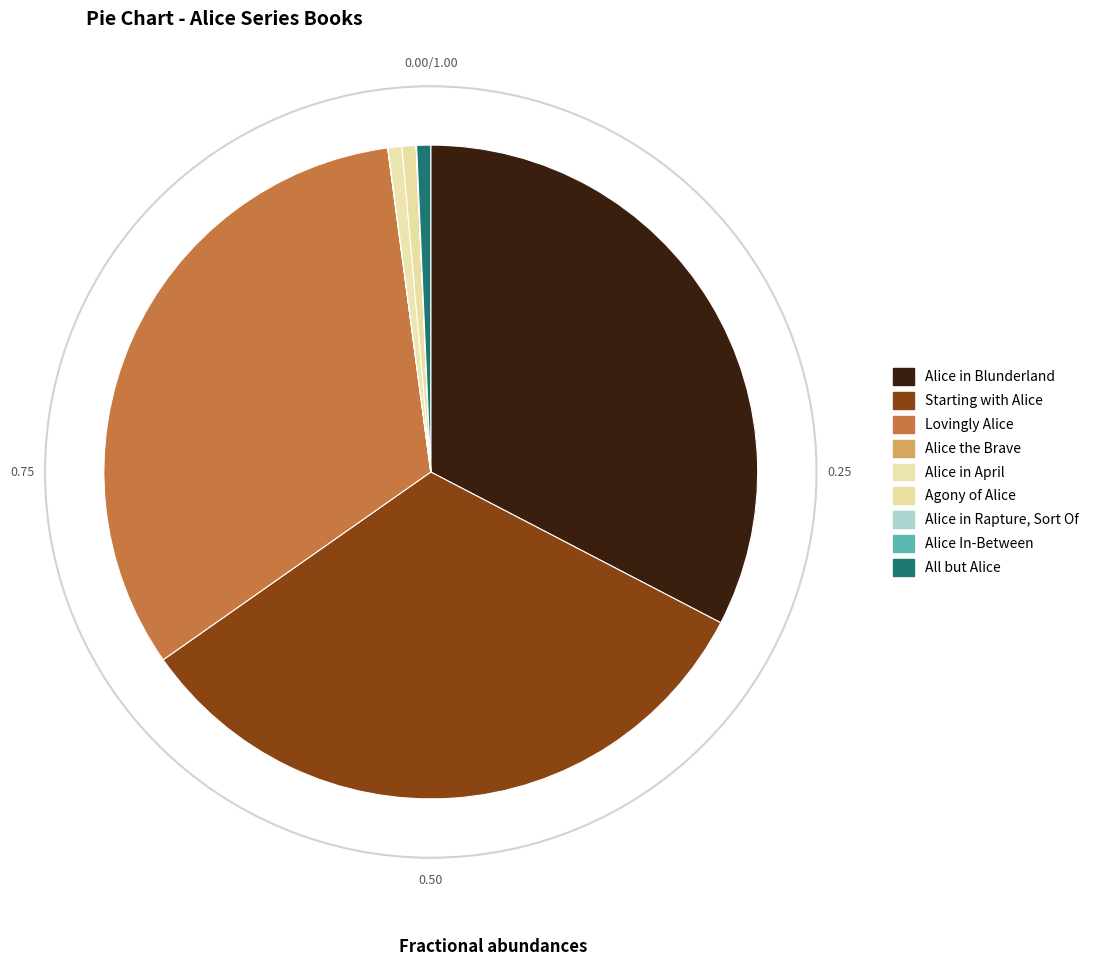

Does Alice In-Between represent more than half of the total?

No